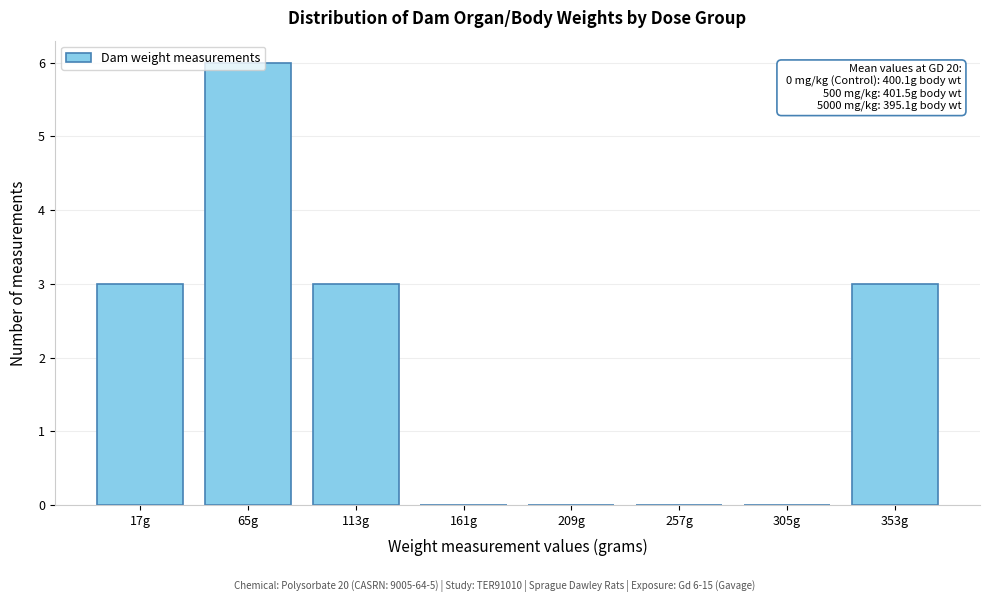

What is the sum of the values at 65g and 161g?

6